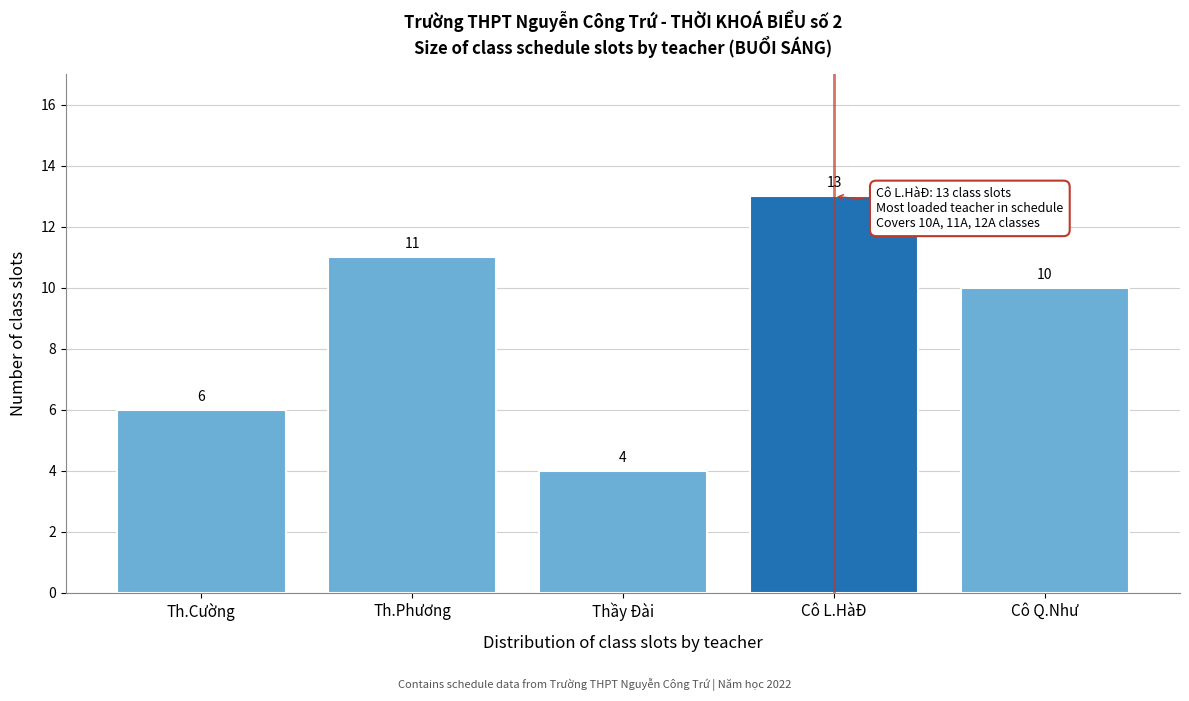

Reading left to right, what are all the values shown in this chart?

Th.Cường=6	Th.Phương=11	Thầy Đài=4	Cô L.HàĐ=13	Cô Q.Như=10